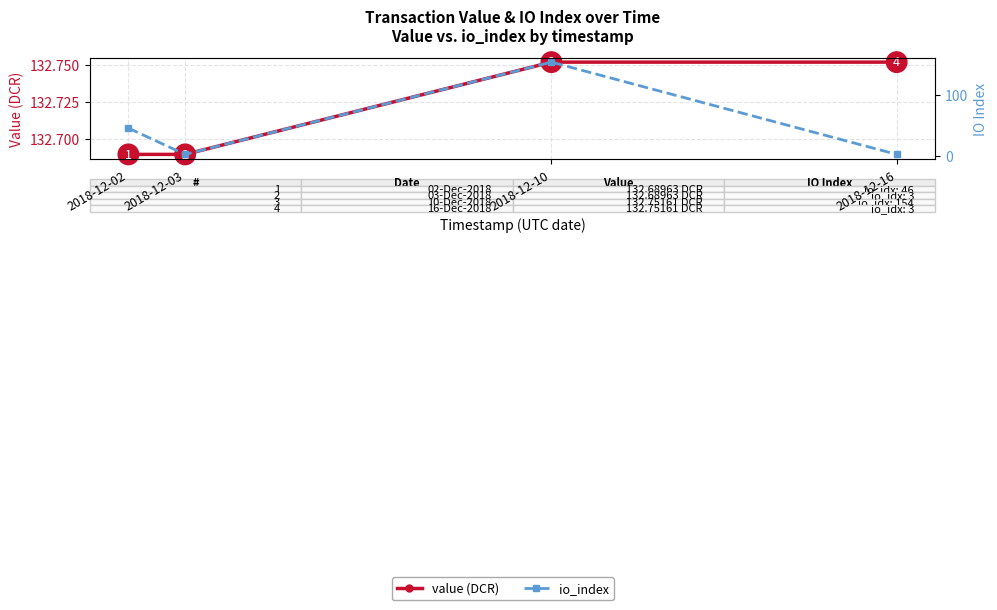

Reading left to right, what are all the values shown in this chart?

value (DCR): 2018-12-02=132.7	2018-12-03=132.7	2018-12-10=132.8	2018-12-16=132.8
io_index: 2018-12-02=46.0	2018-12-03=3.0	2018-12-10=154.0	2018-12-16=3.0